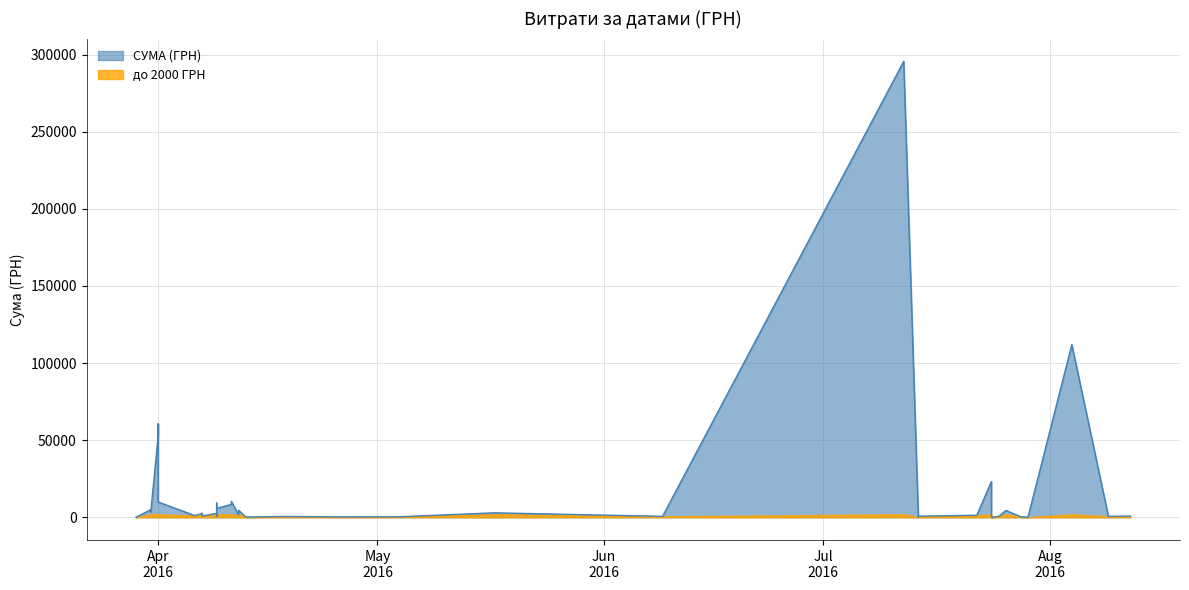

What is the difference between the maximum and minimum values?

295627.4